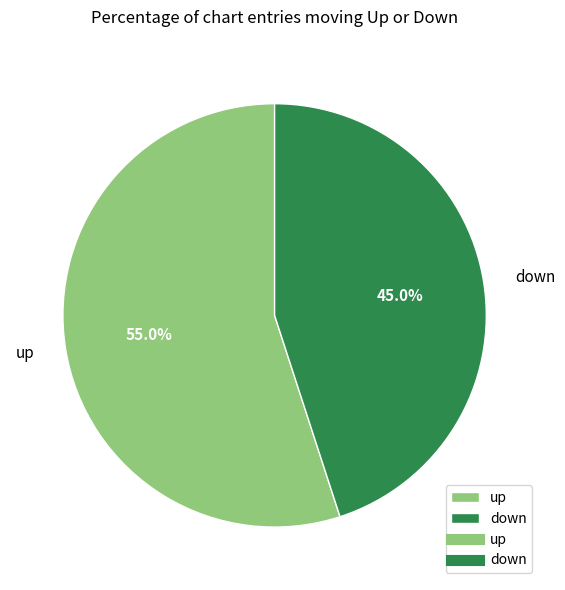

Count the number of slices in the pie.

2